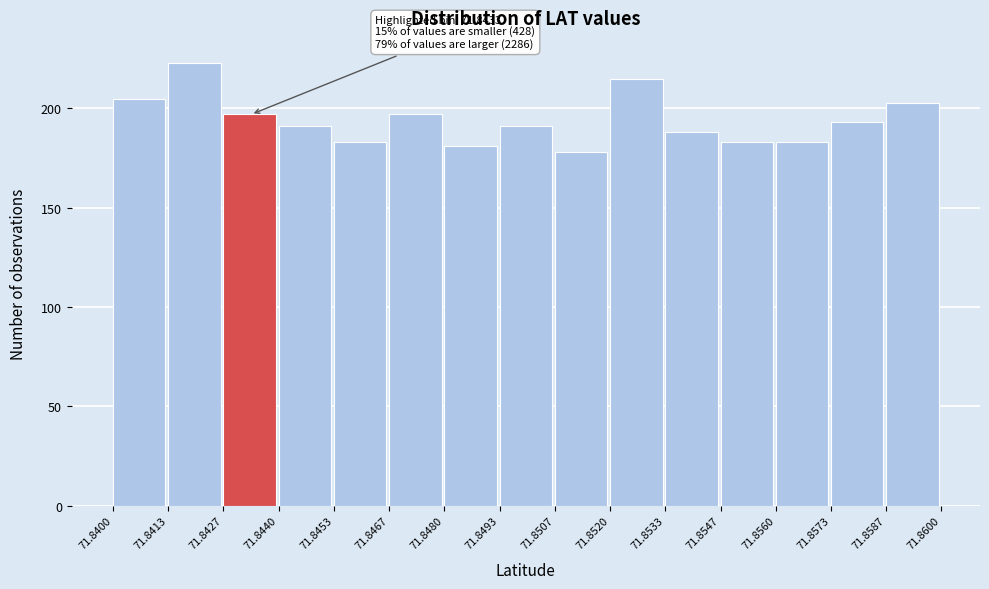

Which range on the x-axis has the tallest bar?

71.8413 to 71.8427